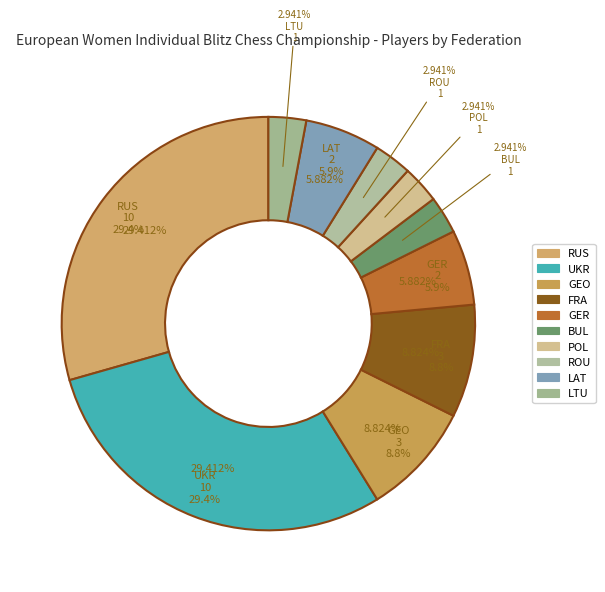

To the nearest percent, what is the difference between the largest and smallest slice percentages?

26%